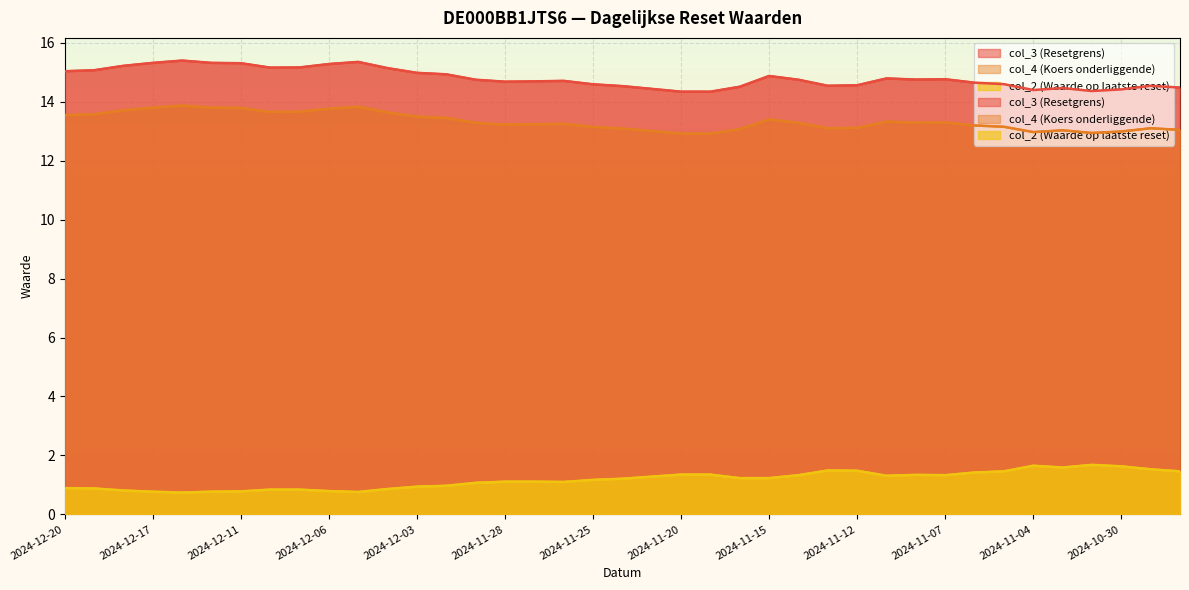

At which category does col_4 (Koers onderliggende) reach its first local peak?

2024-12-16